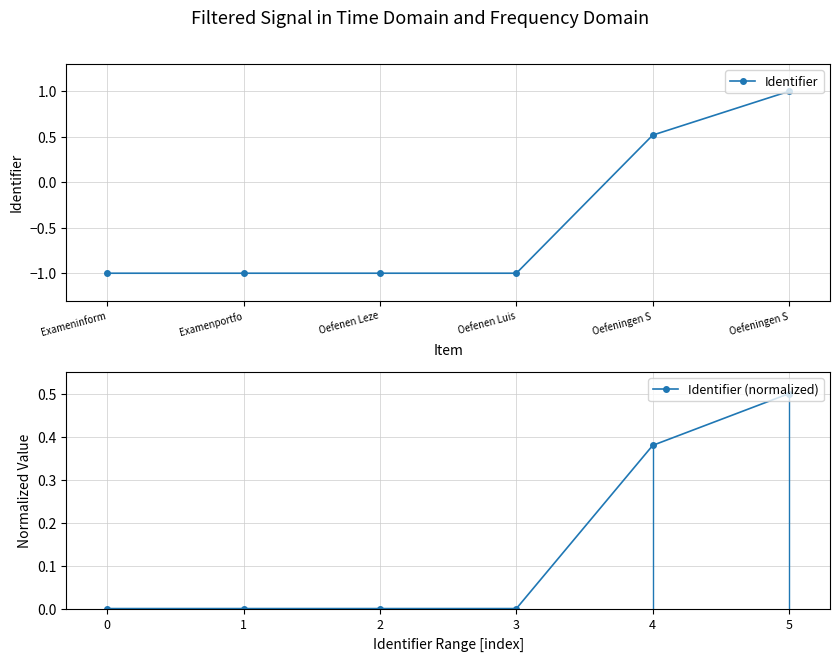

How many distinct data groups are displayed?

2